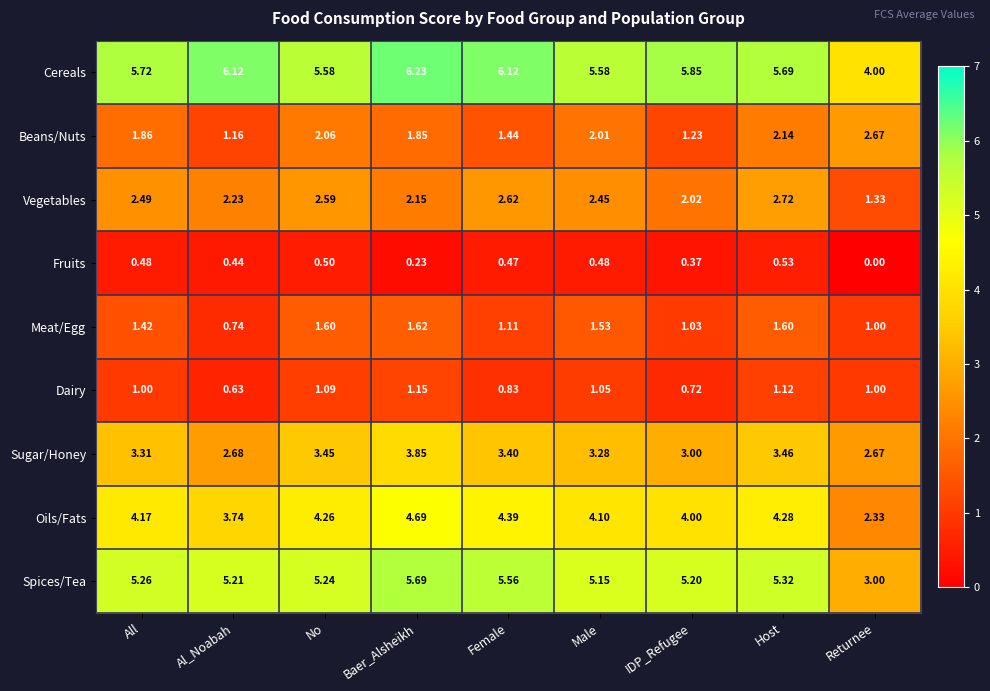

Which series has the largest total across all categories?

Cereals